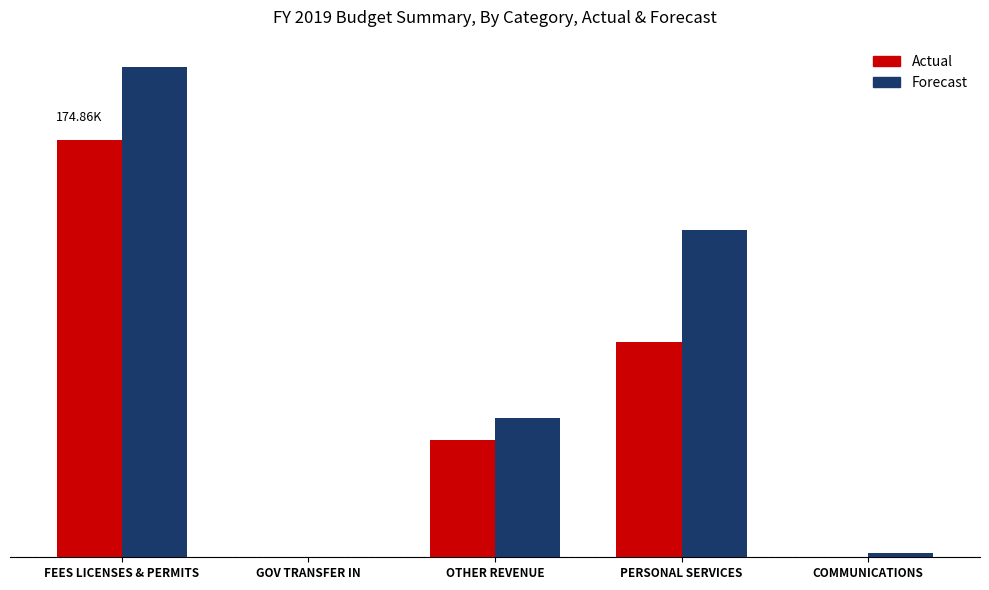

What are all the series names shown in the legend?

Actual, Forecast